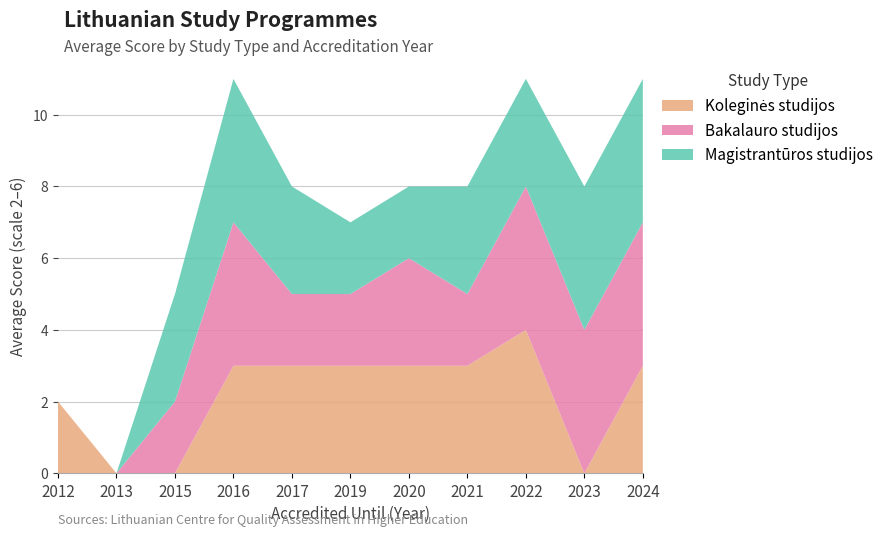

Reading right to left, list all the values displayed in this chart.

Koleginės studijos: 2024=3	2023=0	2022=4	2021=3	2020=3	2019=3	2017=3	2016=3	2015=0	2013=0	2012=2
Bakalauro studijos: 2024=4	2023=4	2022=4	2021=2	2020=3	2019=2	2017=2	2016=4	2015=2	2013=0	2012=0
Magistrantūros studijos: 2024=4	2023=4	2022=3	2021=3	2020=2	2019=2	2017=3	2016=4	2015=3	2013=0	2012=0